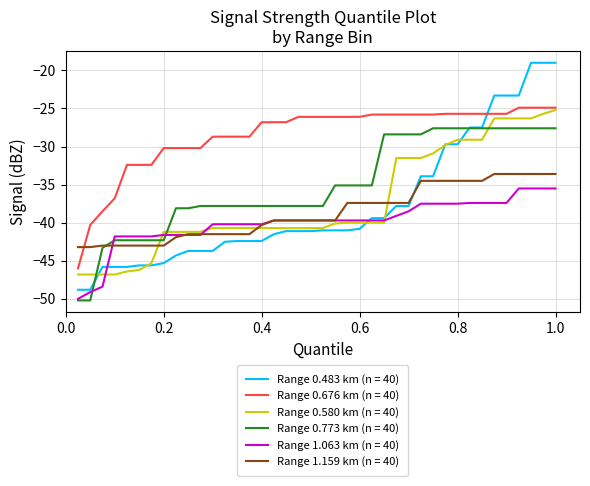

Which series has the widest spread of values?

Range 0.483 km (n = 40)